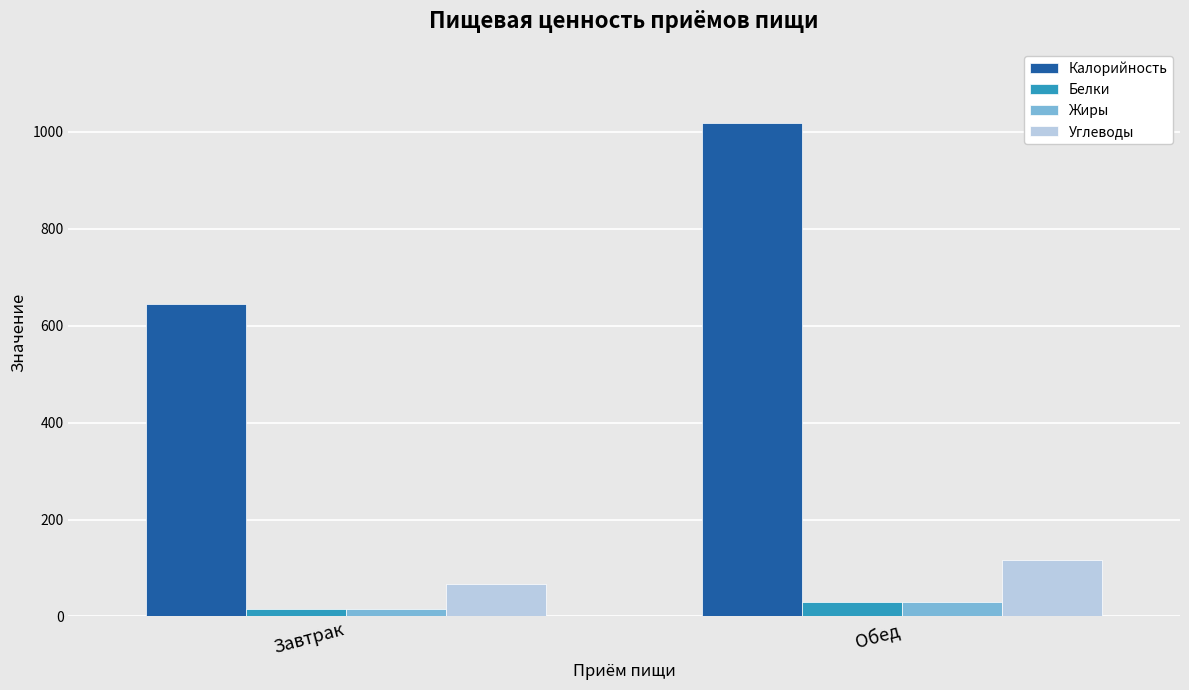

What is the approximate value of Калорийность at Обед?

1018